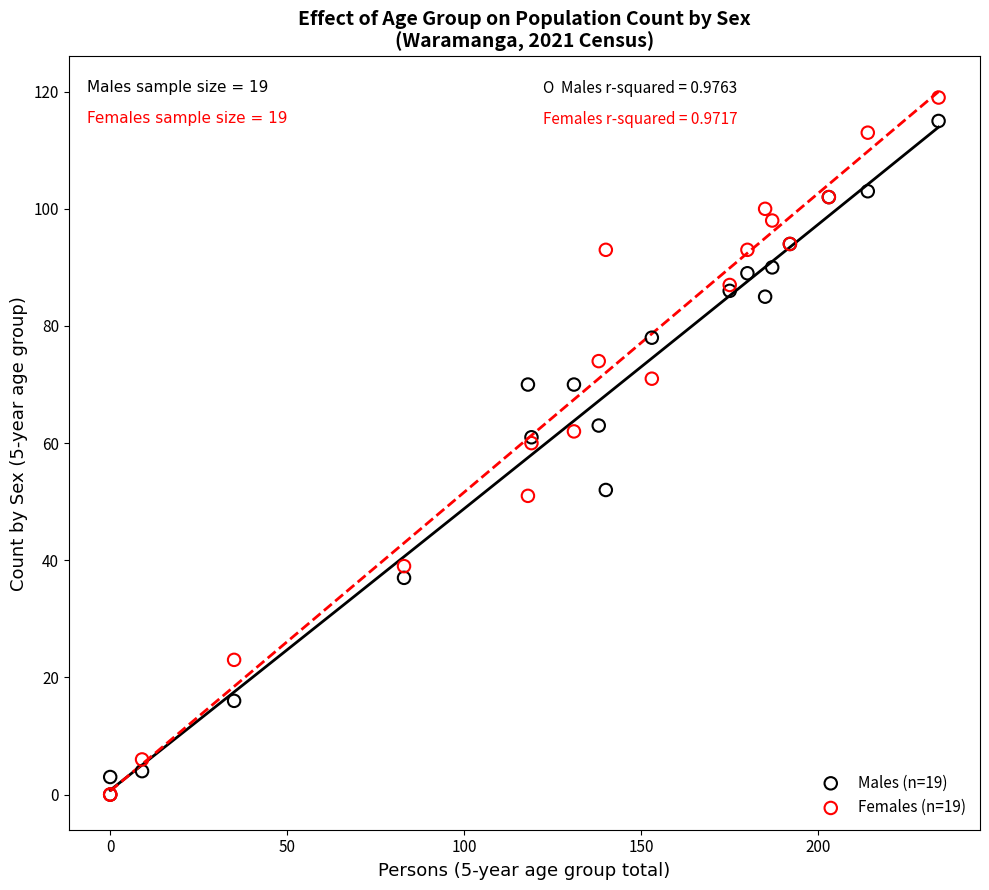

Which series contains the highest Y value?

Females (n=19)